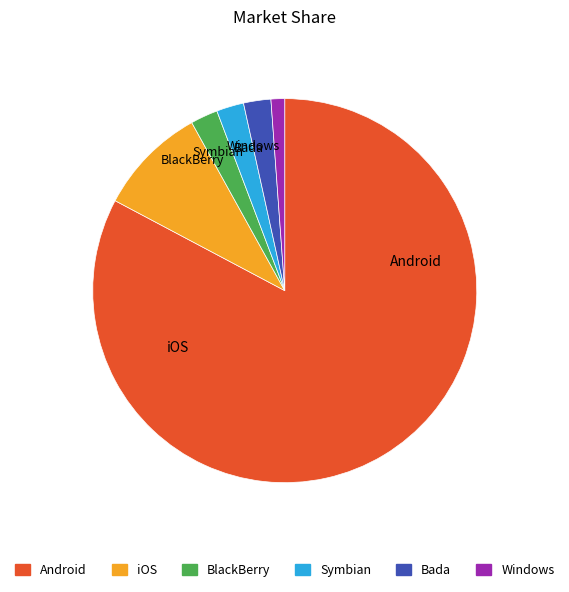

Does Android represent more than half of the total?

Yes